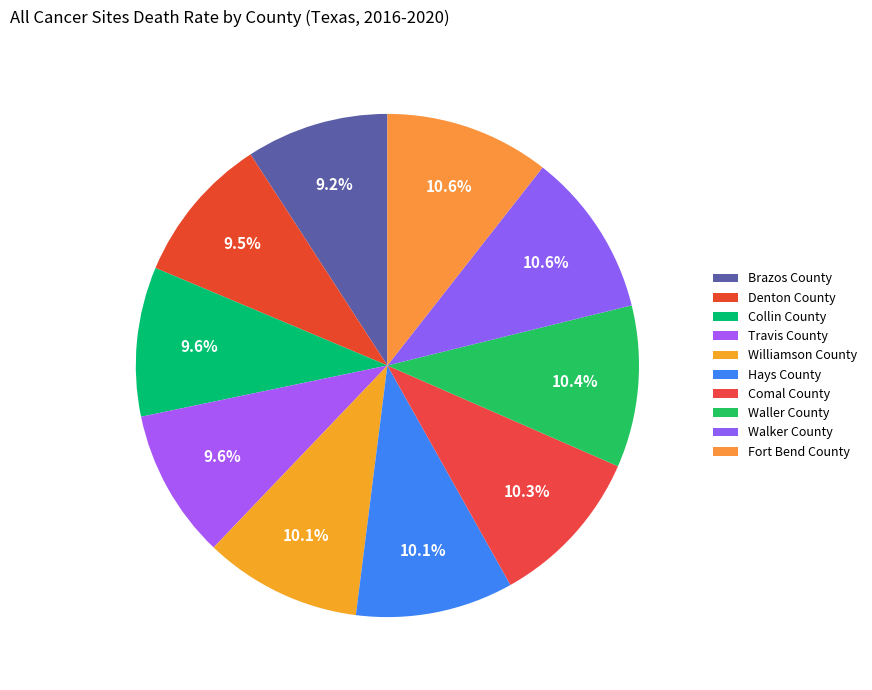

Count the number of slices in the pie.

10